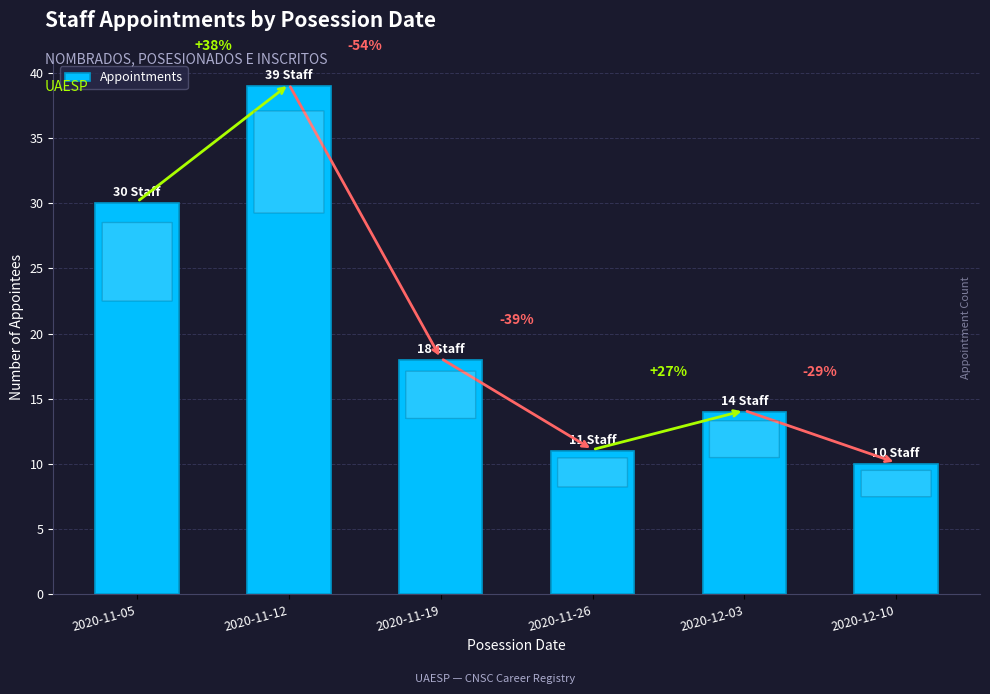

What is the minimum value shown in the chart?

10